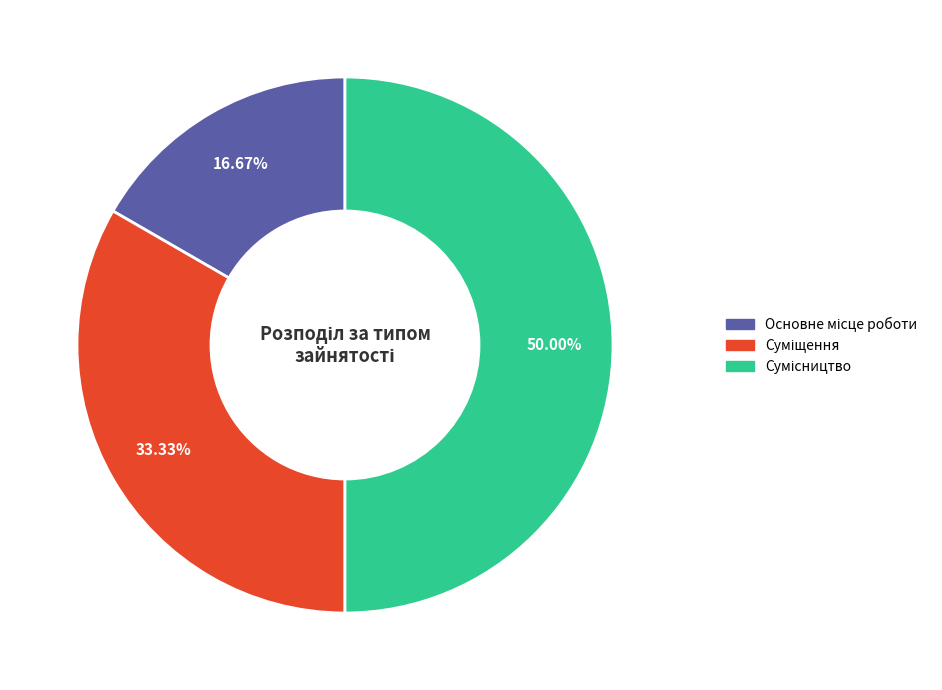

How many segments does this pie chart have?

3